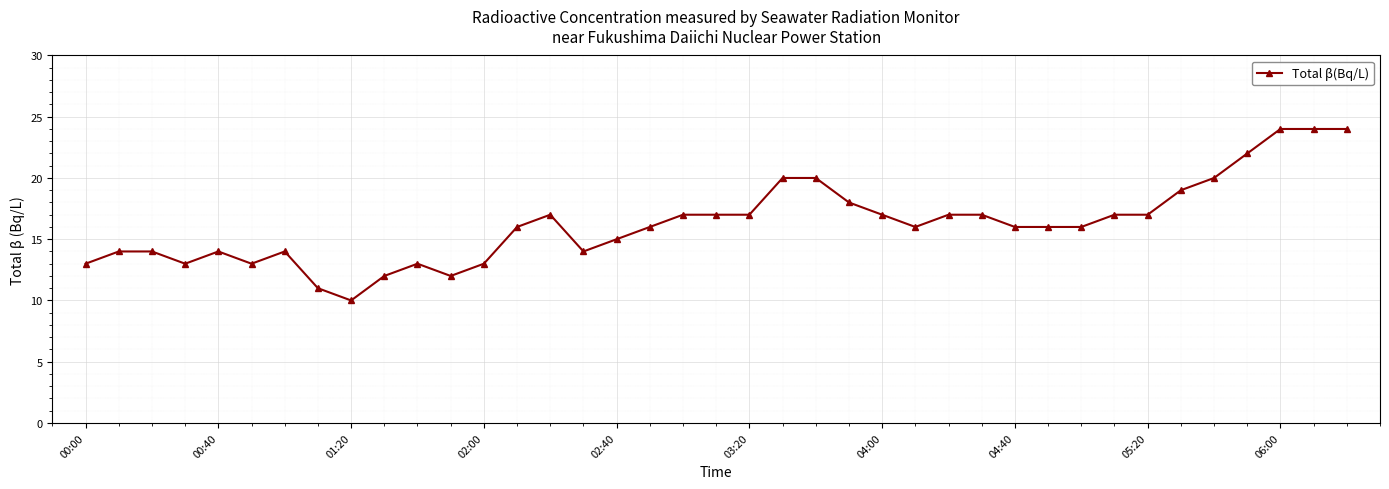

Count the number of categories in the chart.

39